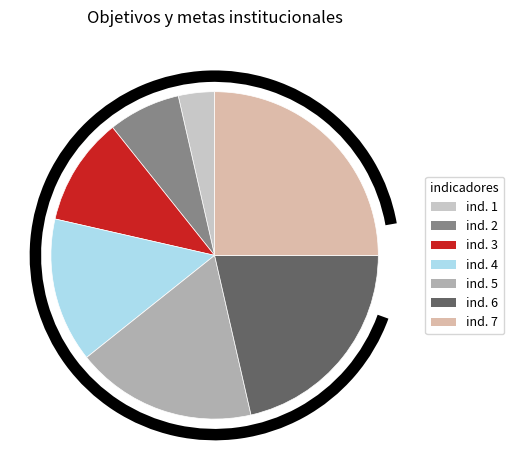

Is desarrollo urbano y catastro (4) the majority of the pie?

No